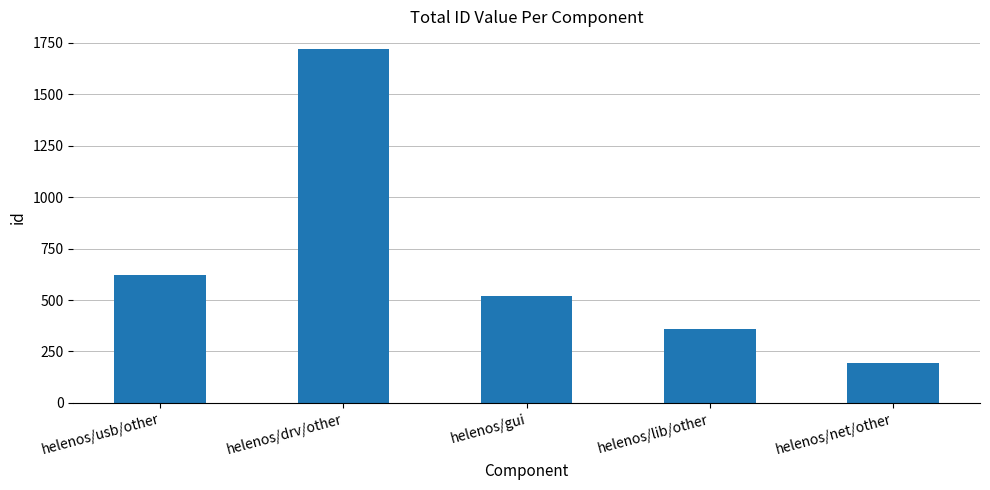

How many bars are there in total?

5